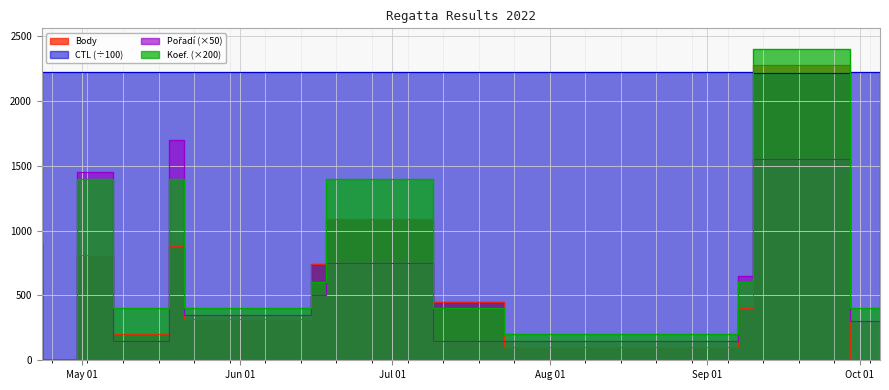

Where is the first local minimum for Body?

2022-04-30